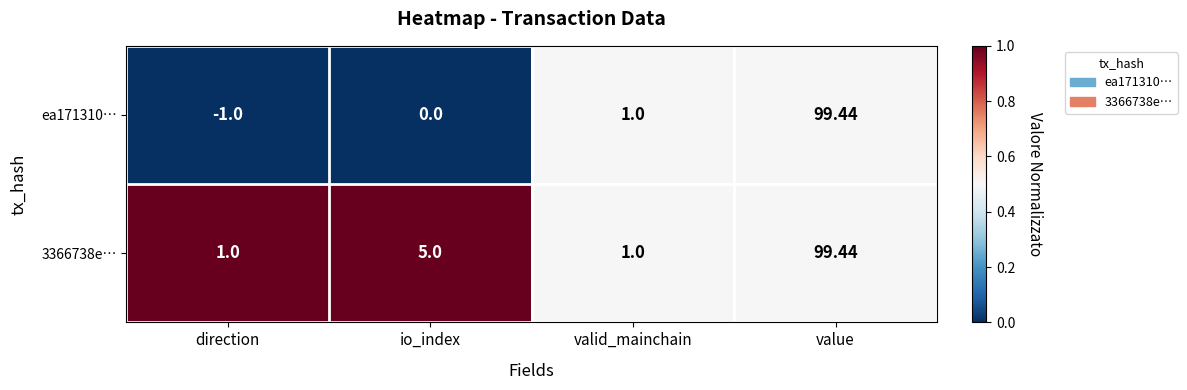

What is the total value across all series at direction?

0.0